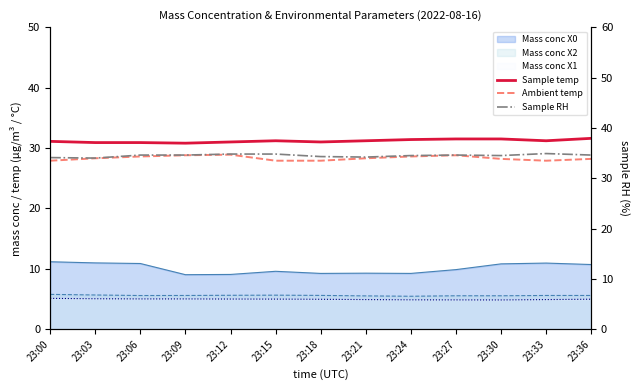

In Sample temp, how many points are lower than both neighbors (excluding endpoints)?

3